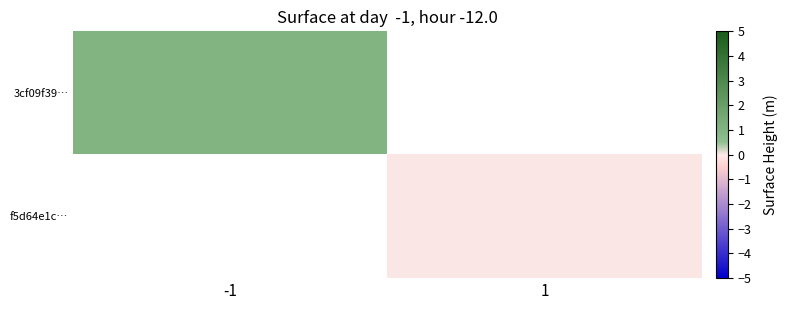

Is the value of 3cf09f39… at -1 greater than the value of f5d64e1c… at 1?

Yes